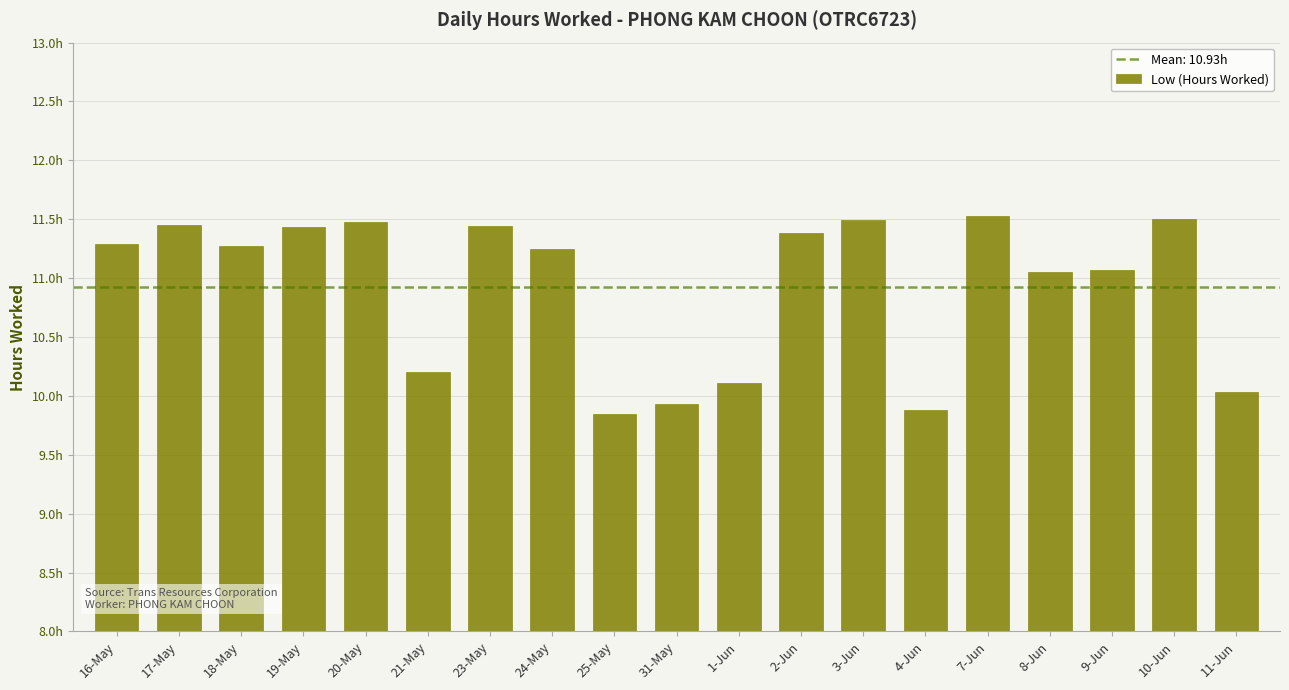

Reading left to right, transcribe all the data shown in this chart.

16-May=11.3	17-May=11.4	18-May=11.3	19-May=11.4	20-May=11.5	21-May=10.2	23-May=11.4	24-May=11.2	25-May=9.8	31-May=9.9	1-Jun=10.1	2-Jun=11.4	3-Jun=11.5	4-Jun=9.9	7-Jun=11.5	8-Jun=11.1	9-Jun=11.1	10-Jun=11.5	11-Jun=10.0